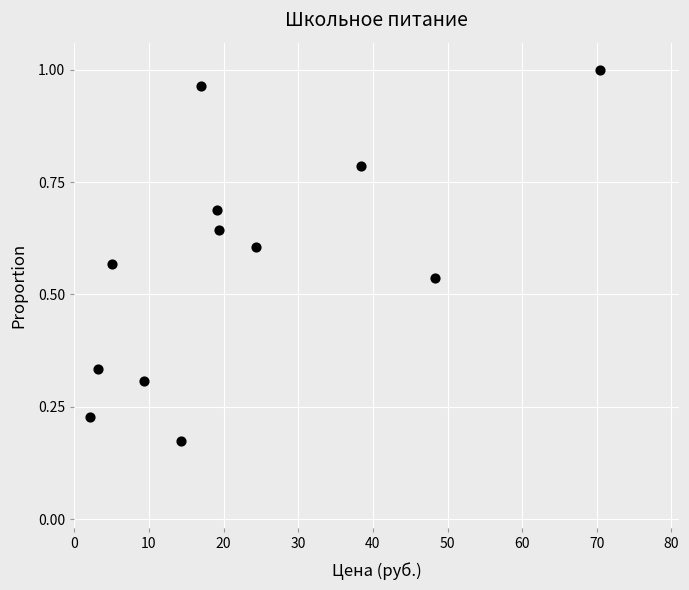

What is the average X value?

22.6